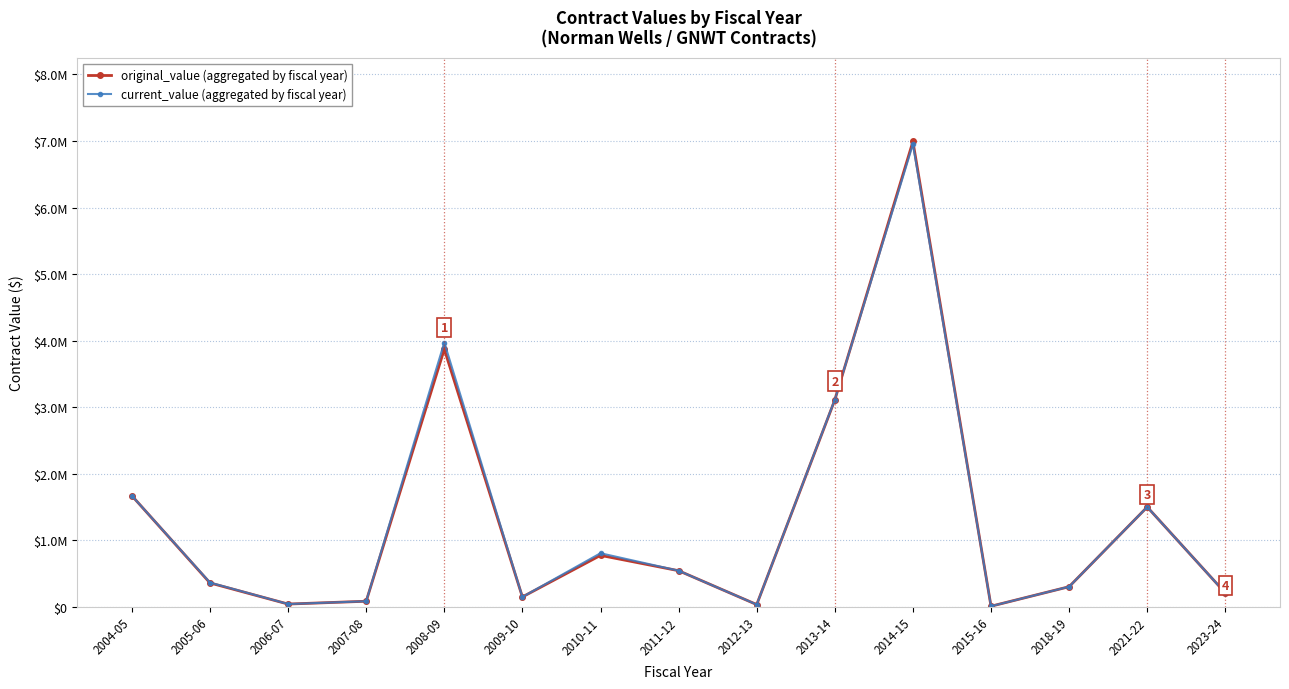

Is it true that original_value (aggregated by fiscal year) equals 486165.8 at 2018-19?

False